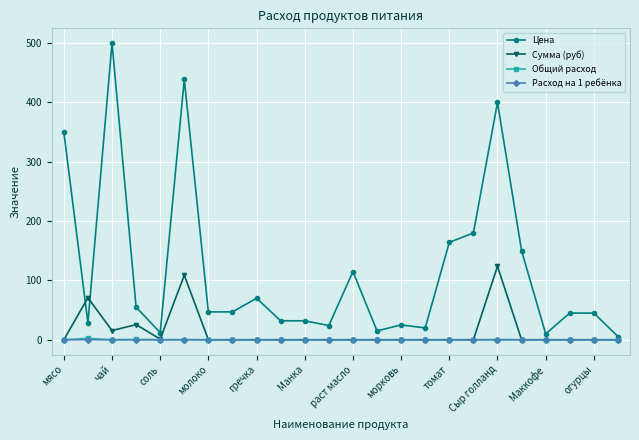

Which series has the largest total across all categories?

Цена